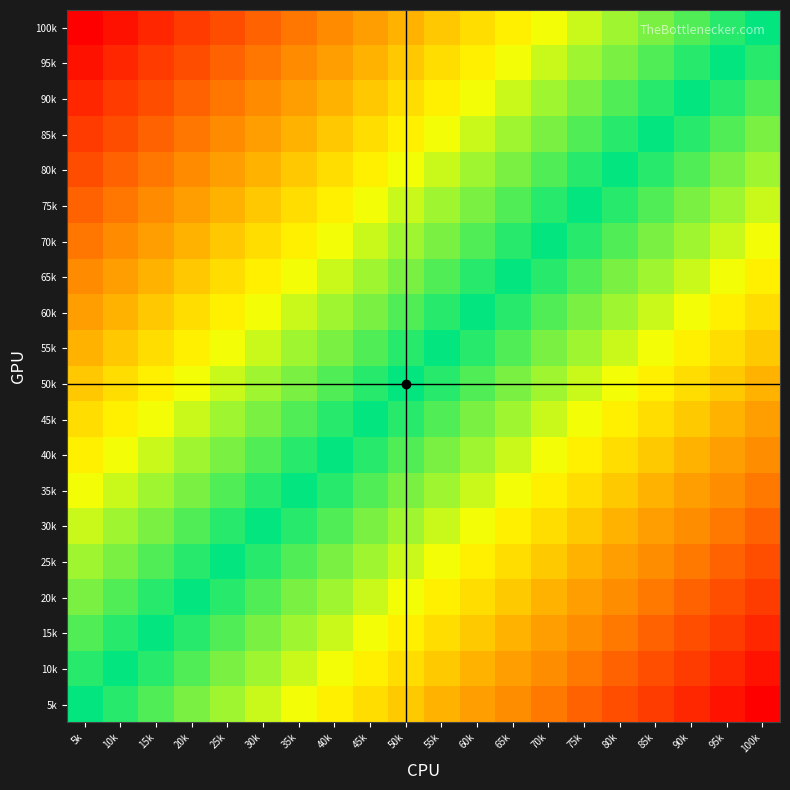

At which category is the sum across all series the highest?

5k